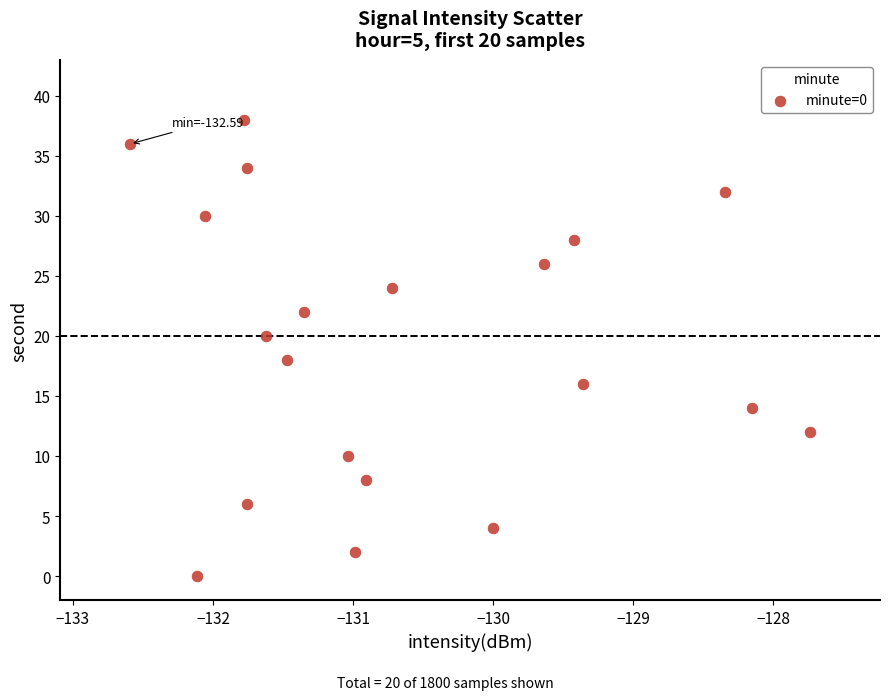

What is the range of Y values (max minus min)?

38